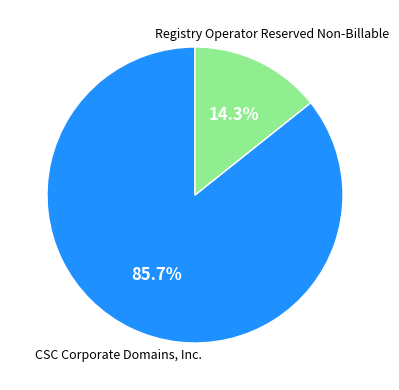

Is there a majority slice in this chart?

Yes